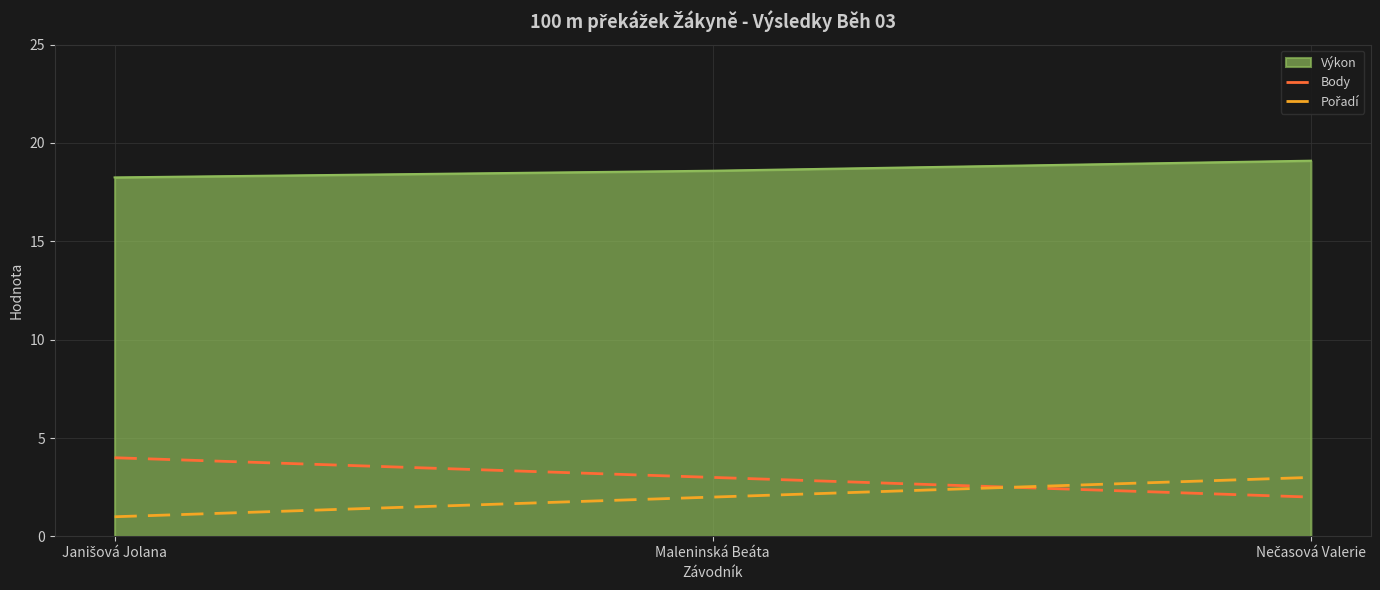

What is the difference between the highest and lowest values at Maleninská Beáta?

16.6